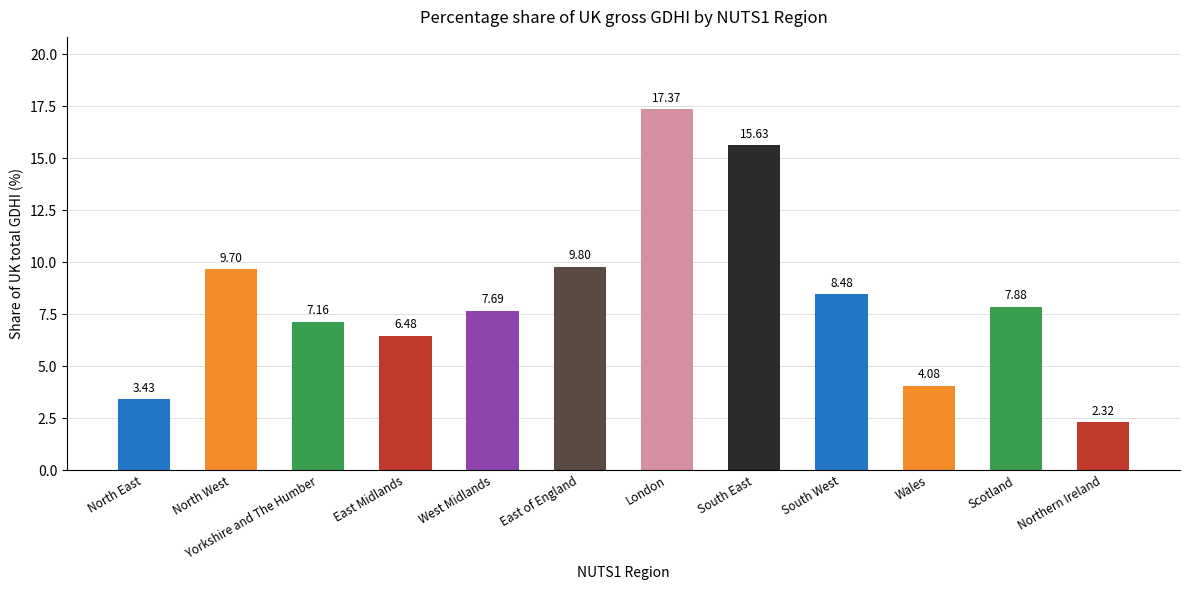

Rank the categories by value from lowest to highest.

Northern Ireland, North East, Wales, East Midlands, Yorkshire and The Humber, West Midlands, Scotland, South West, North West, East of England, South East, London